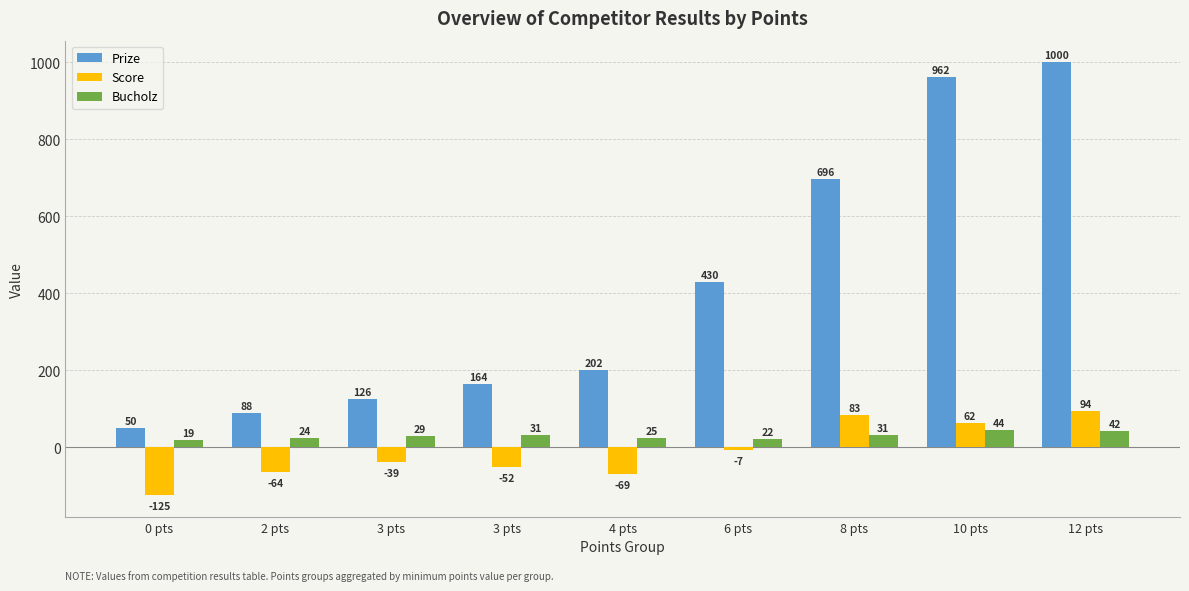

What are all the series names shown in the legend?

Prize, Score, Bucholz